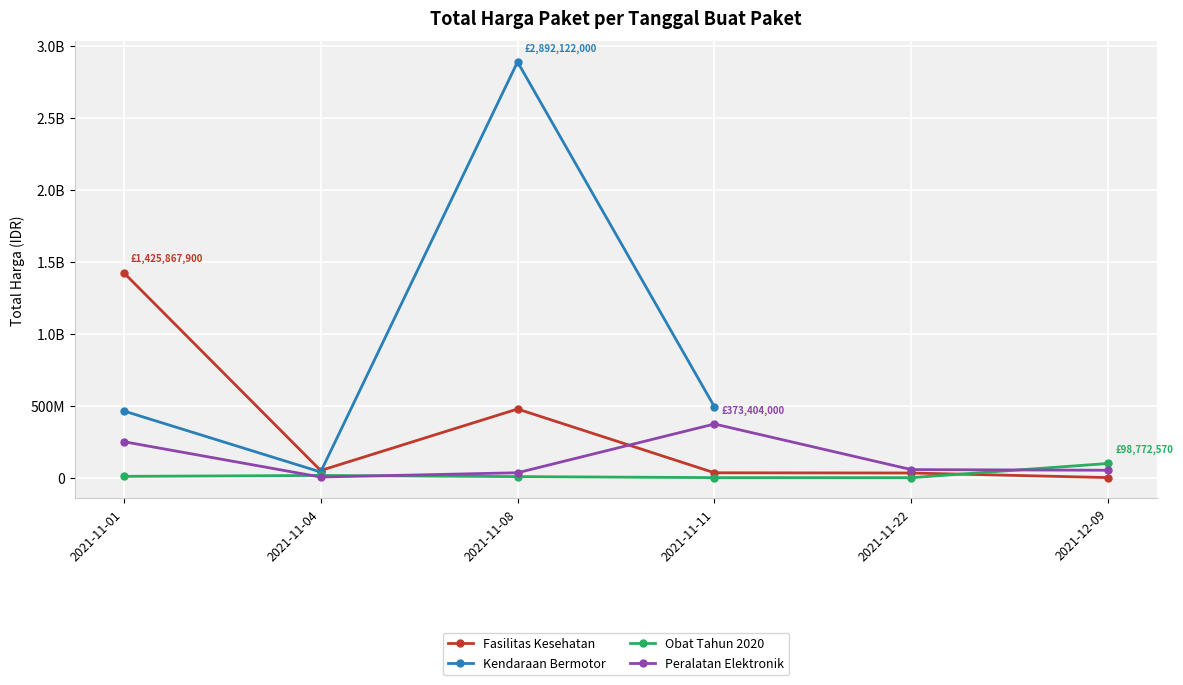

At which category does the chart reach its peak across all series?

2021-11-08